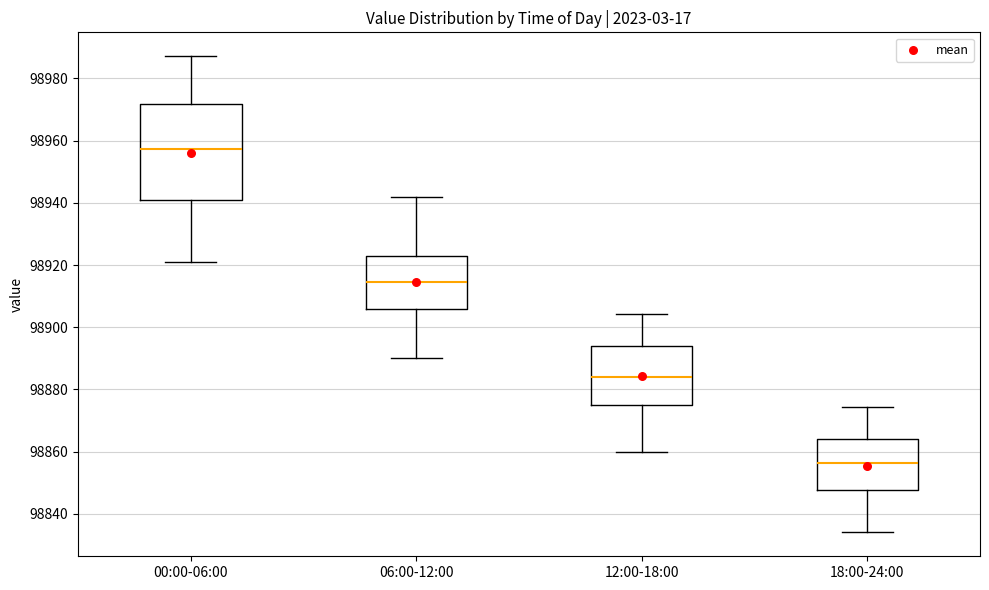

Reading left to right, read every box against the y-axis: the position of its median line, the range the box covers, and the ends of its whiskers. The values are not printed on the chart, so give them approximately, as read against the axis.

00:00-06:00: median 98958, box 98940 to 98972, whiskers 98920 to 98988
06:00-12:00: median 98914, box 98906 to 98922, whiskers 98890 to 98942
12:00-18:00: median 98884, box 98874 to 98894, whiskers 98860 to 98904
18:00-24:00: median 98856, box 98848 to 98864, whiskers 98834 to 98874